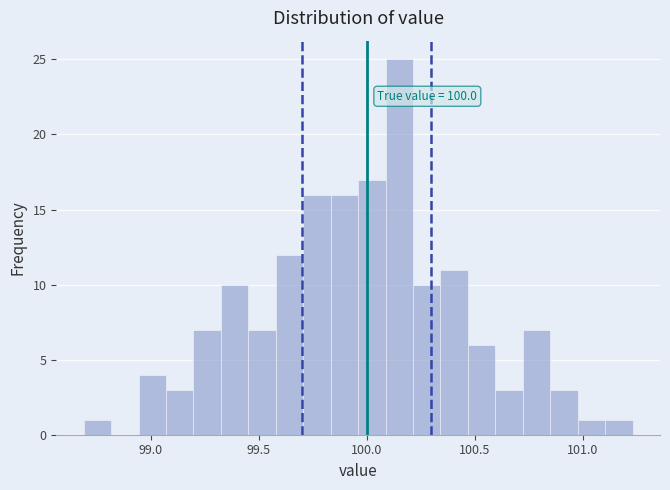

Around what value on the x-axis is the tallest bar? Give the approximate position of its centre, as read against the axis.

100.15